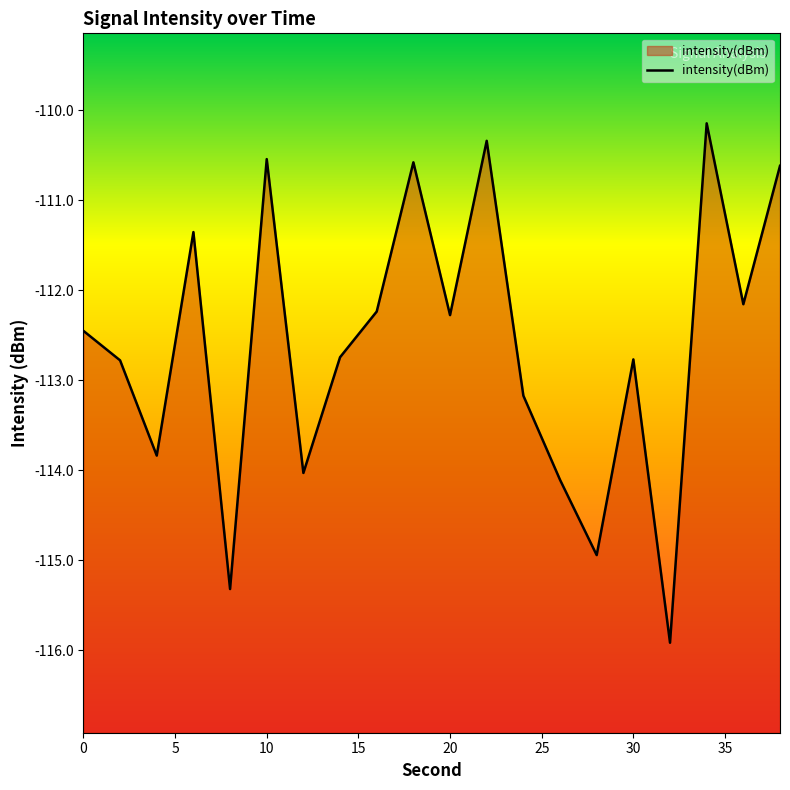

True or false: the data shows -112.3 at 20.

True